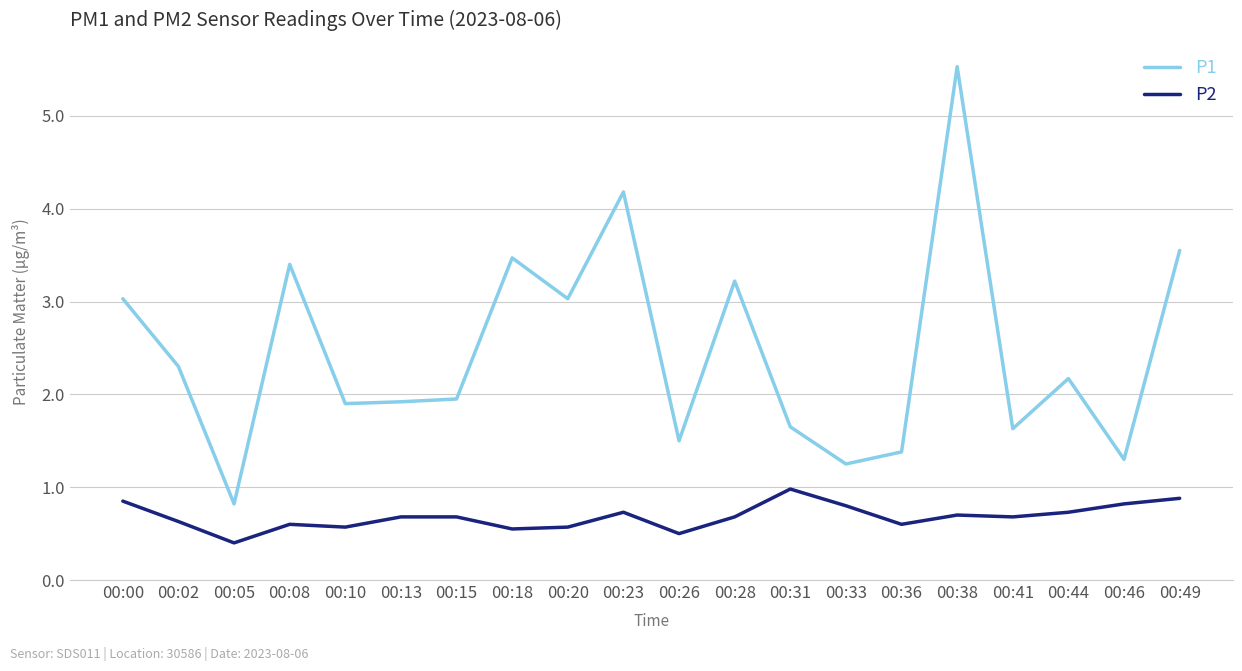

Rank the series at 00:15 from highest to lowest value.

P1, P2